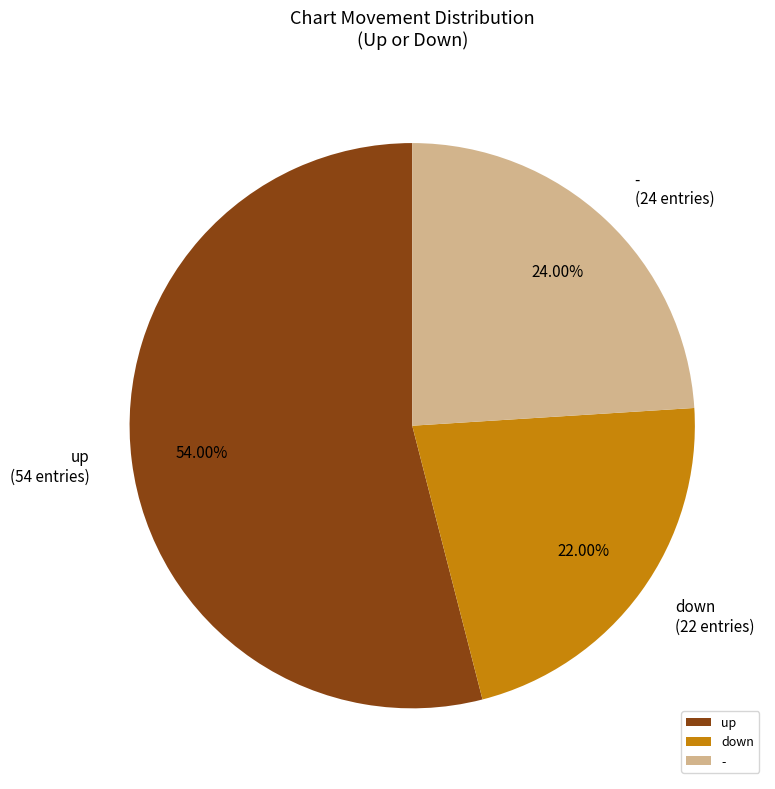

How many slices are in this pie chart?

3